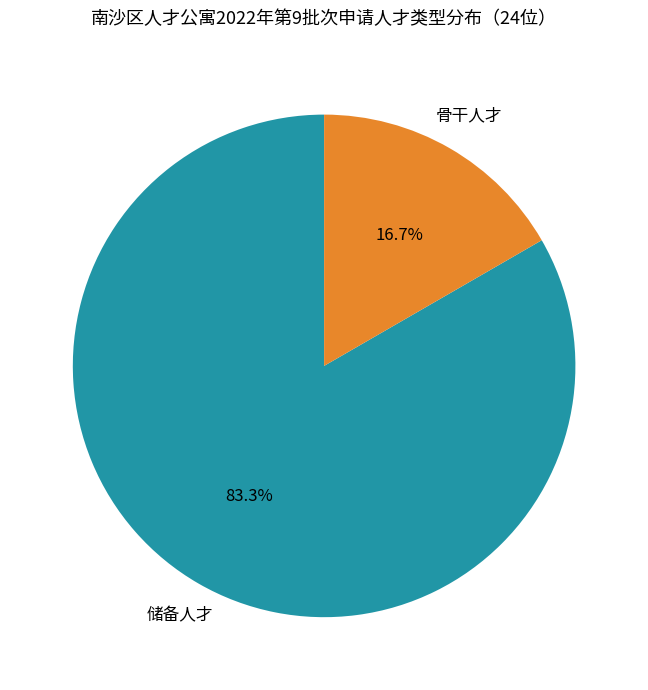

Is there any slice that represents more than half of the pie?

Yes